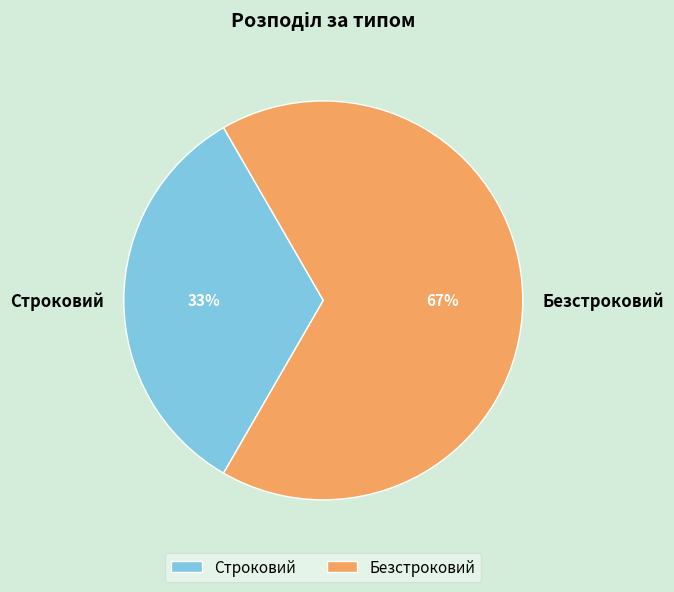

True or false: Безстроковий accounts for 67% of the total.

True